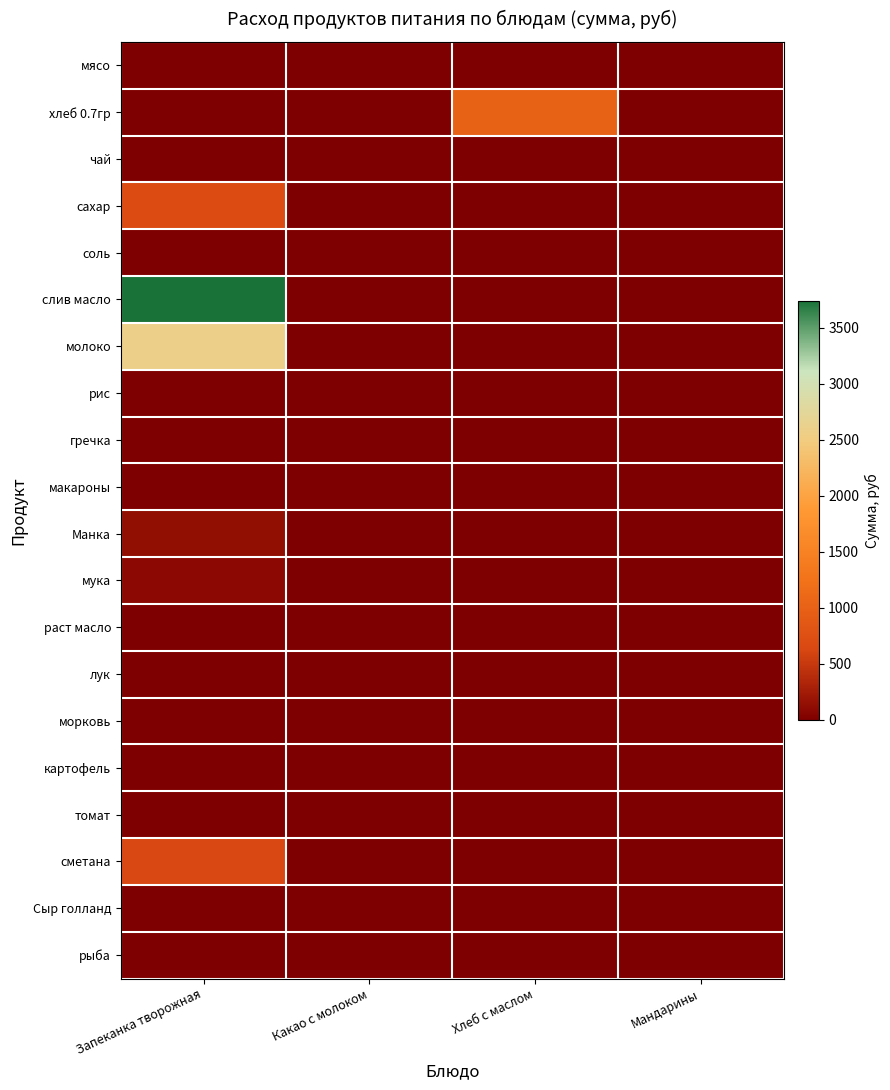

At which category is the sum across all series the highest?

Запеканка творожная